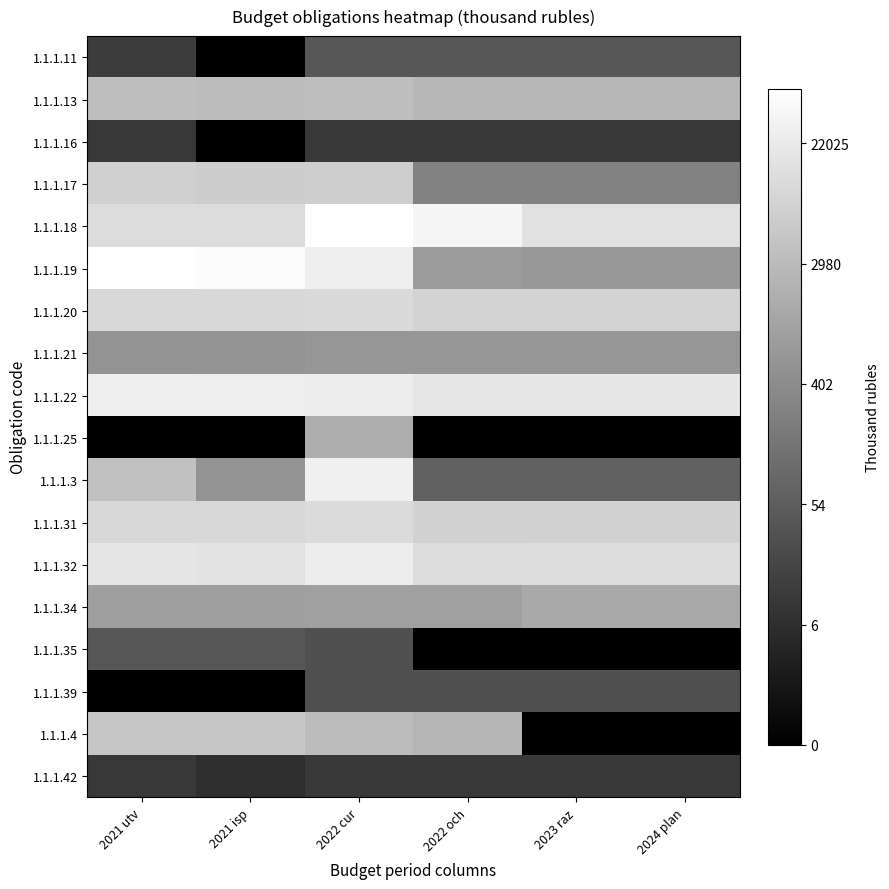

At which category is the sum across all series the highest?

2022 cur